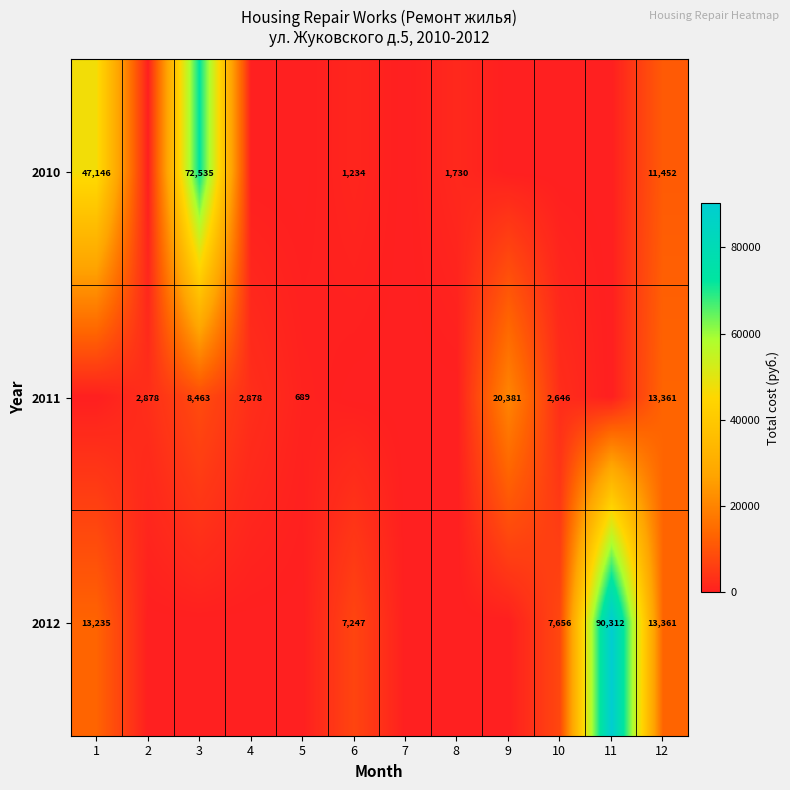

True or false: 2011 has a value of 689 at 5.

True